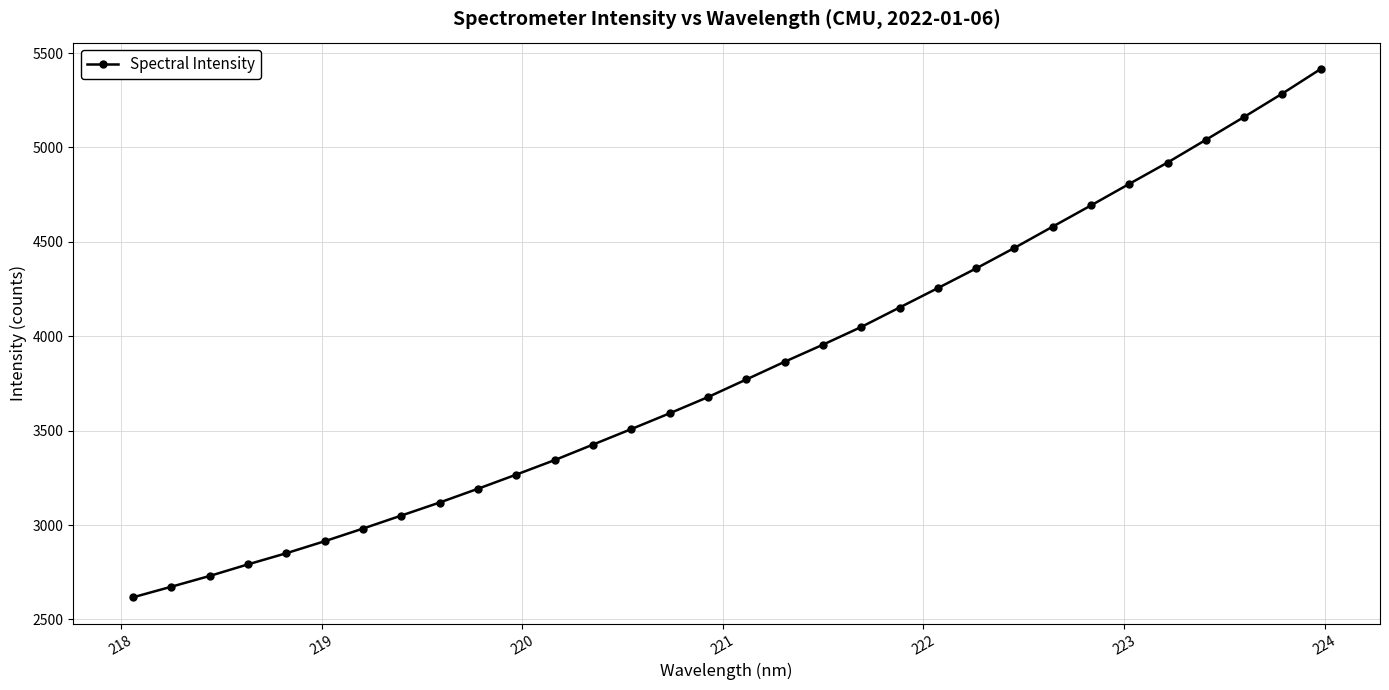

What is the sum of all values?

122515.7